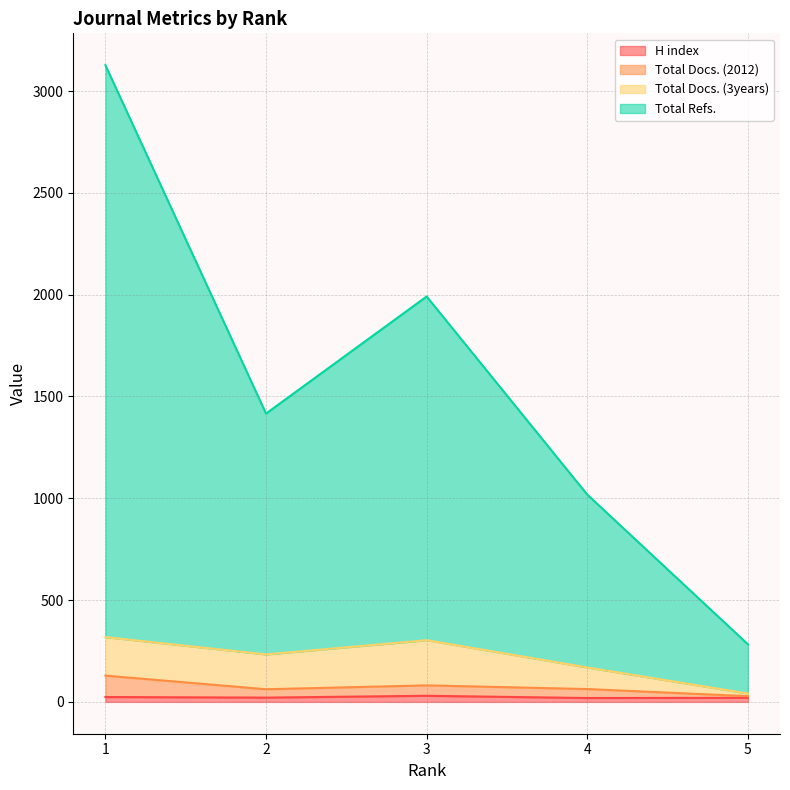

At which label does H index reach its minimum?

4